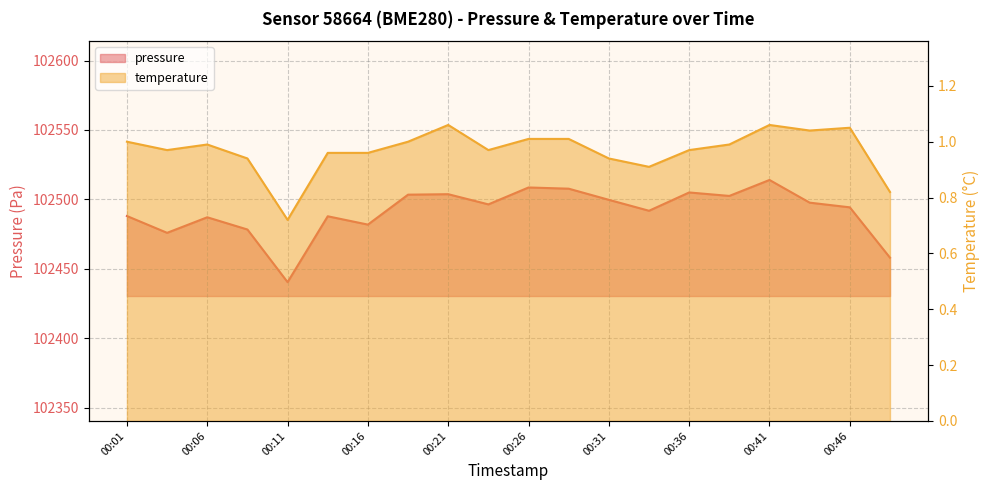

What is the total value across all series at 00:33?

102492.7